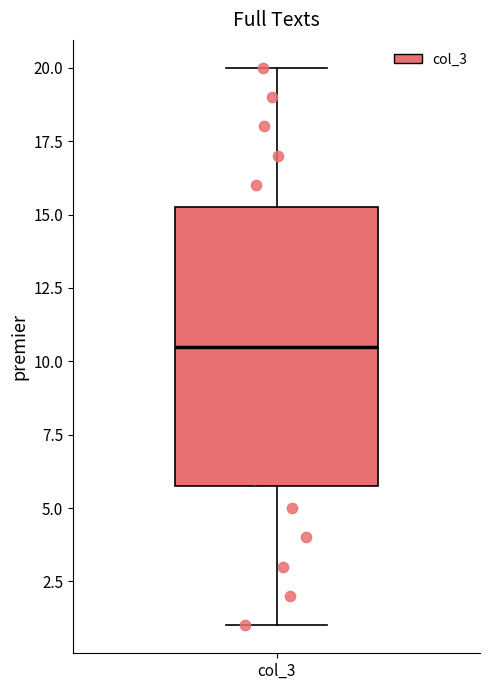

Read this box plot against the y-axis: the position of the median line, the range covered by the box, and the ends of both whiskers. The values are not printed on the chart, so give them approximately, as read against the axis.

median 10.5, box 6.0 to 15.5, whiskers 1.0 to 20.0